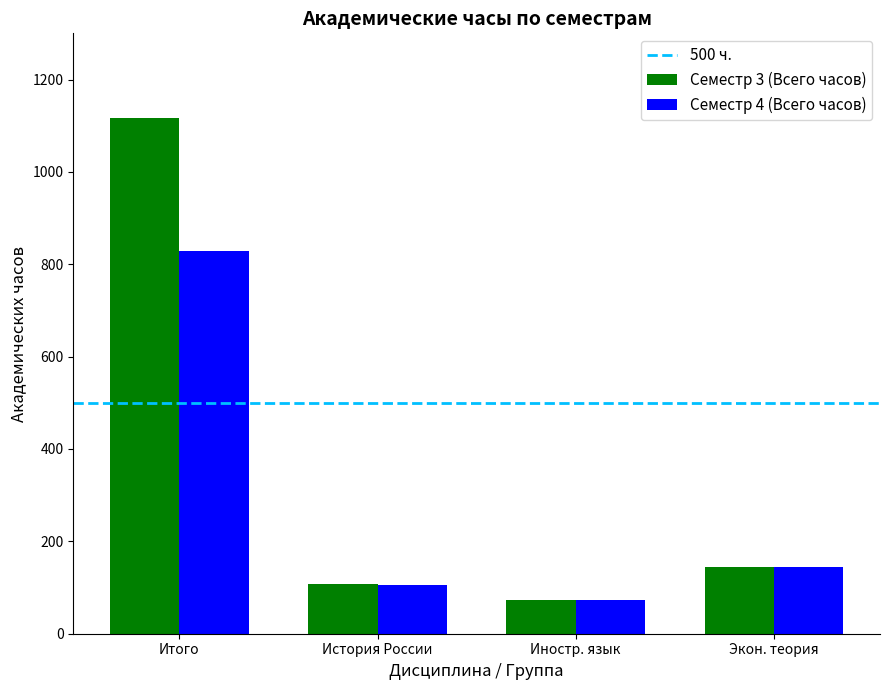

Where is Семестр 4 (Всего часов) nearest to the value 450?

Экон. теория